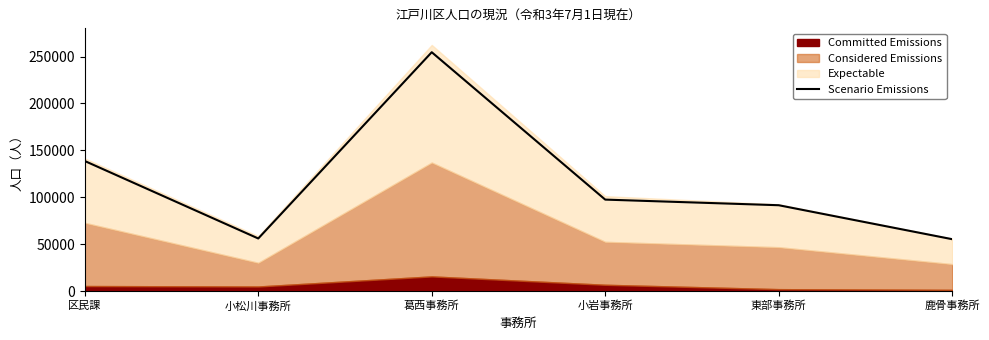

List the labels in order of value, smallest first.

鹿骨事務所, 小松川事務所, 東部事務所, 小岩事務所, 区民課, 葛西事務所